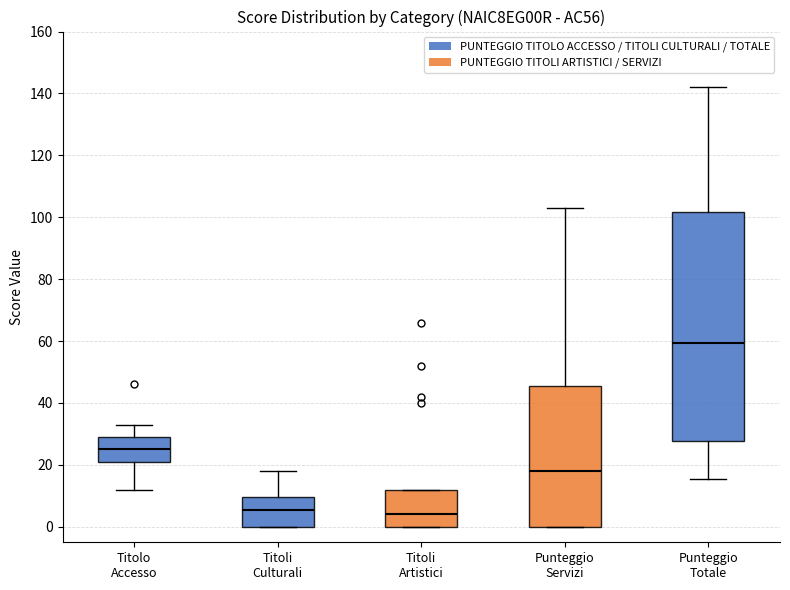

Reading left to right, transcribe this box plot: for each box, give where its median line is, the range the box spans, and where its two whiskers end, as read against the y-axis. The values are not printed on the chart, so give them approximately, as read against the axis.

Titolo Accesso: median 26, box 22 to 30, whiskers 12 to 34
Titoli Culturali: median 6, box 0 to 10, whiskers 0 to 18
Titoli Artistici: median 4, box 0 to 12, whiskers 0 to 12
Punteggio Servizi: median 18, box 0 to 46, whiskers 0 to 104
Punteggio Totale: median 60, box 28 to 102, whiskers 16 to 142